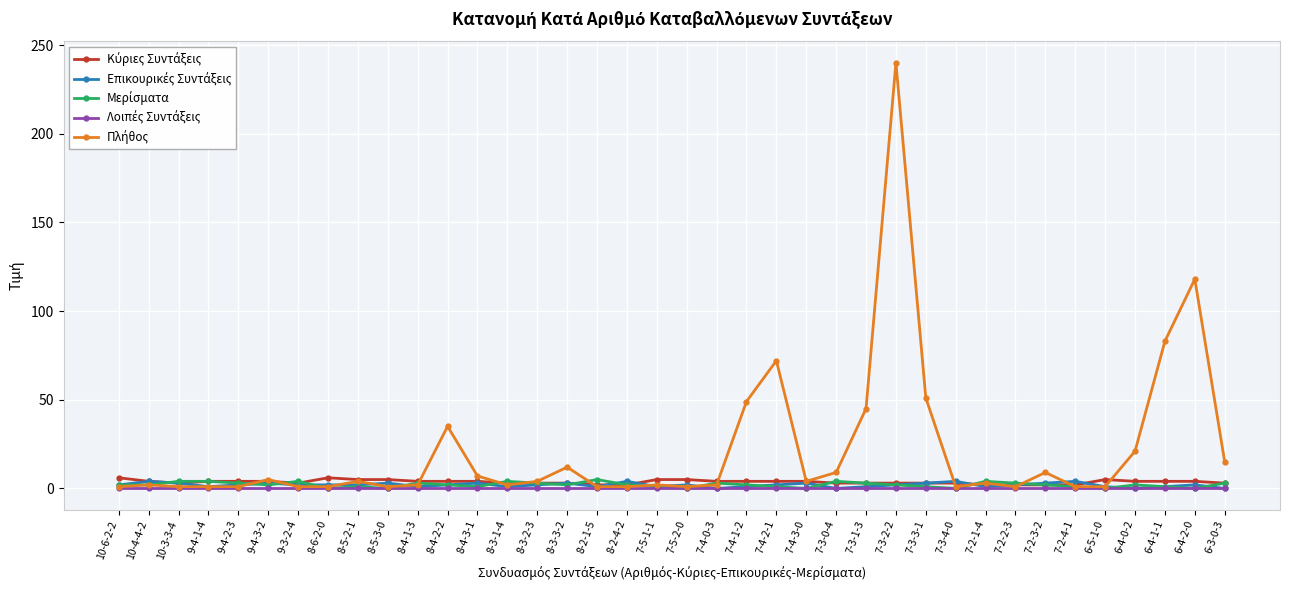

What is the maximum value shown in the chart?

240